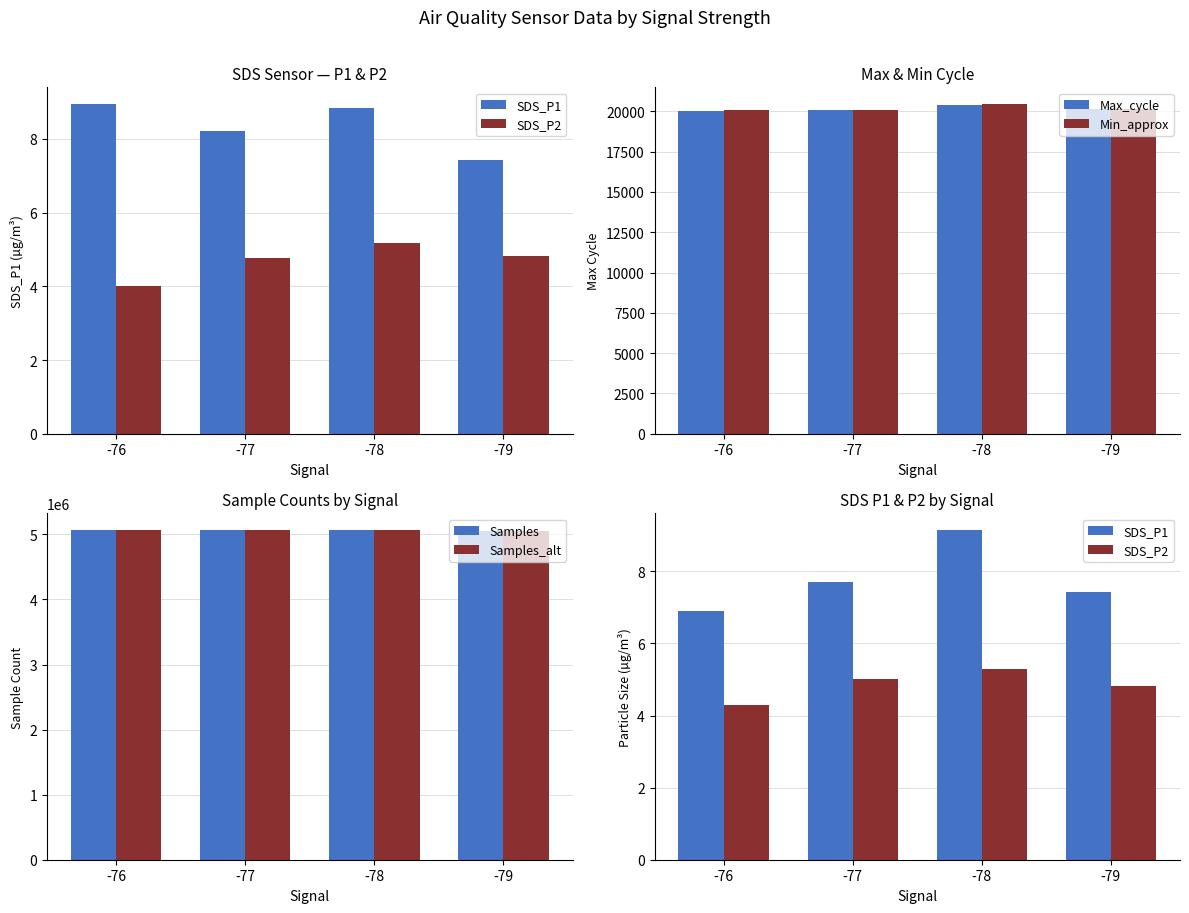

Are the bars horizontal?

No